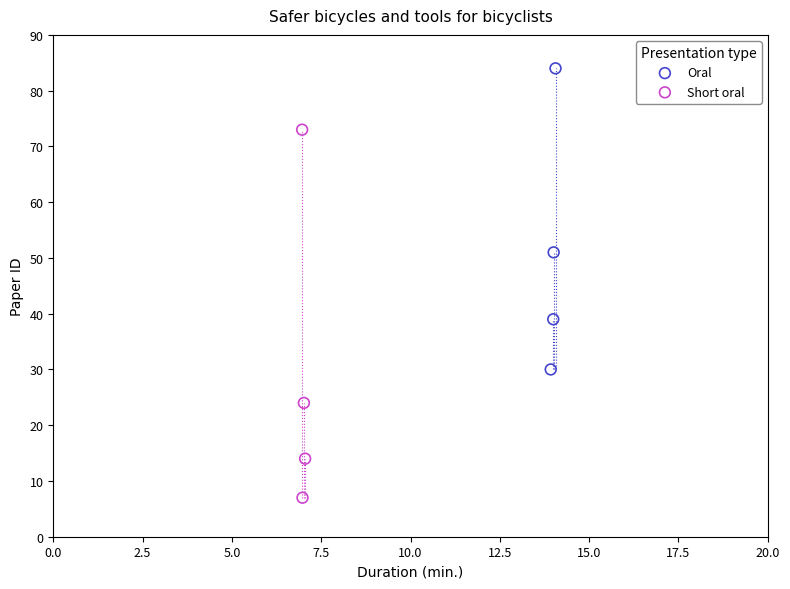

Which series reaches the maximum Y coordinate?

Oral